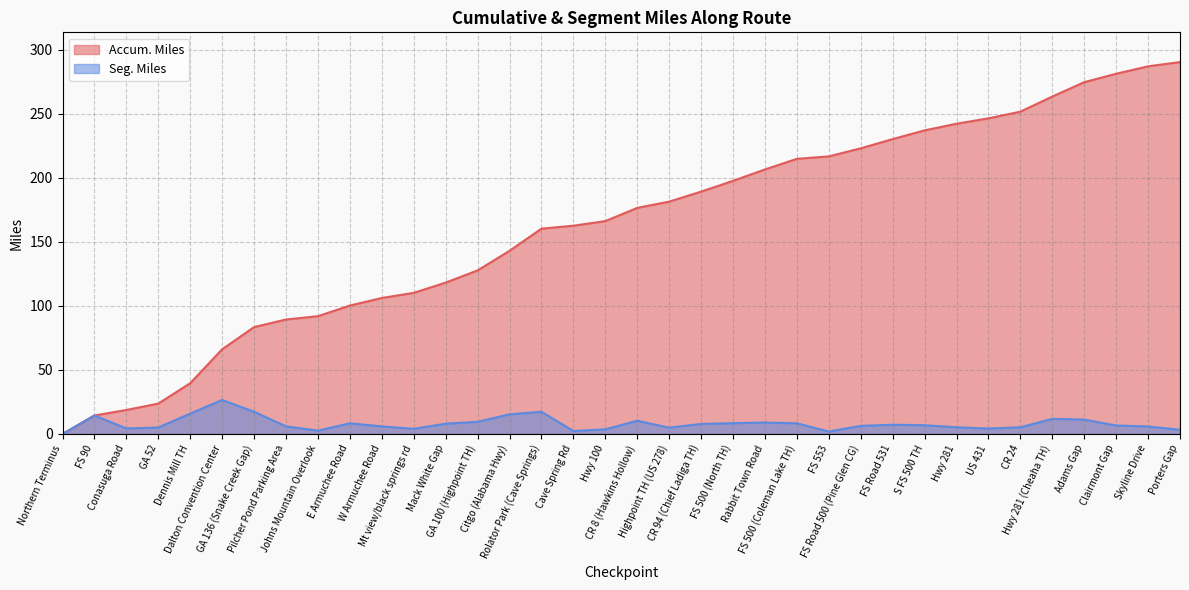

The value of Accum. Miles at Cave Spring Rd is 79.1. True or false?

False